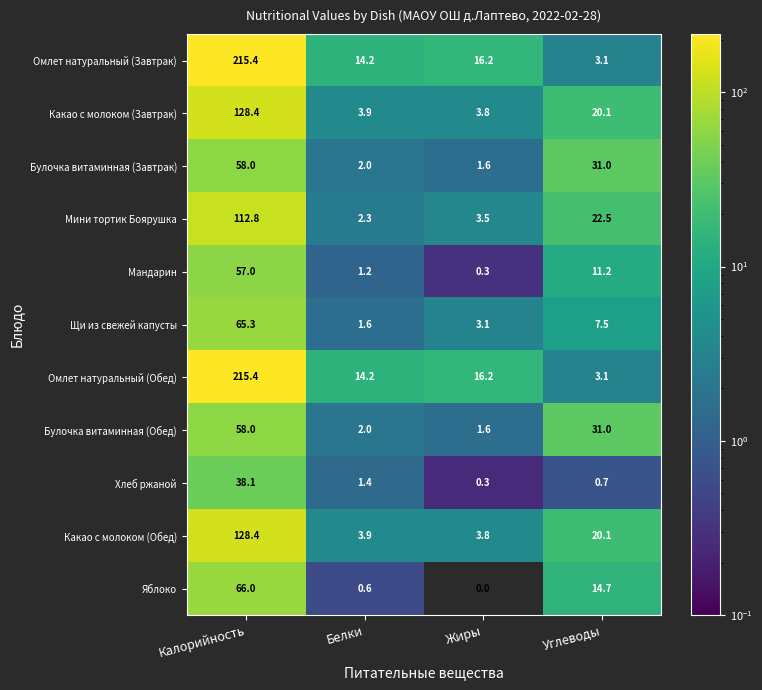

Where is Мандарин nearest to the value 28?

Углеводы